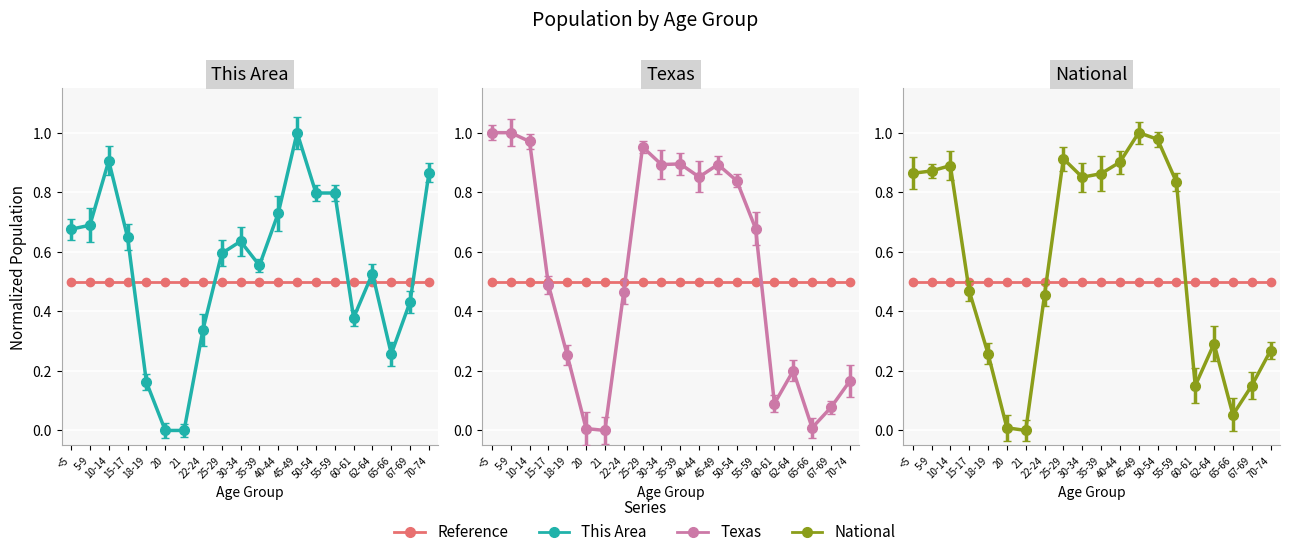

True or false: Texas has more than 1 interior local peaks.

True